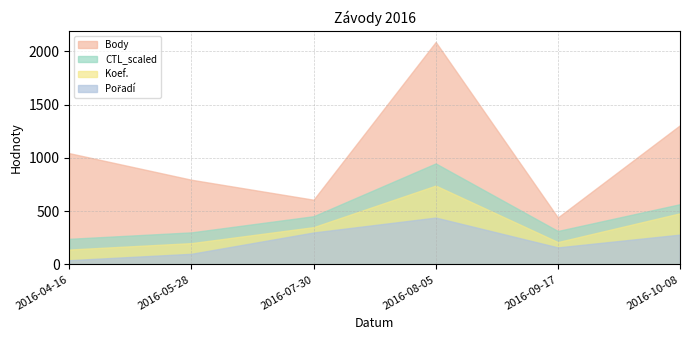

What is the label of the 1st point from the left?

2016-04-16